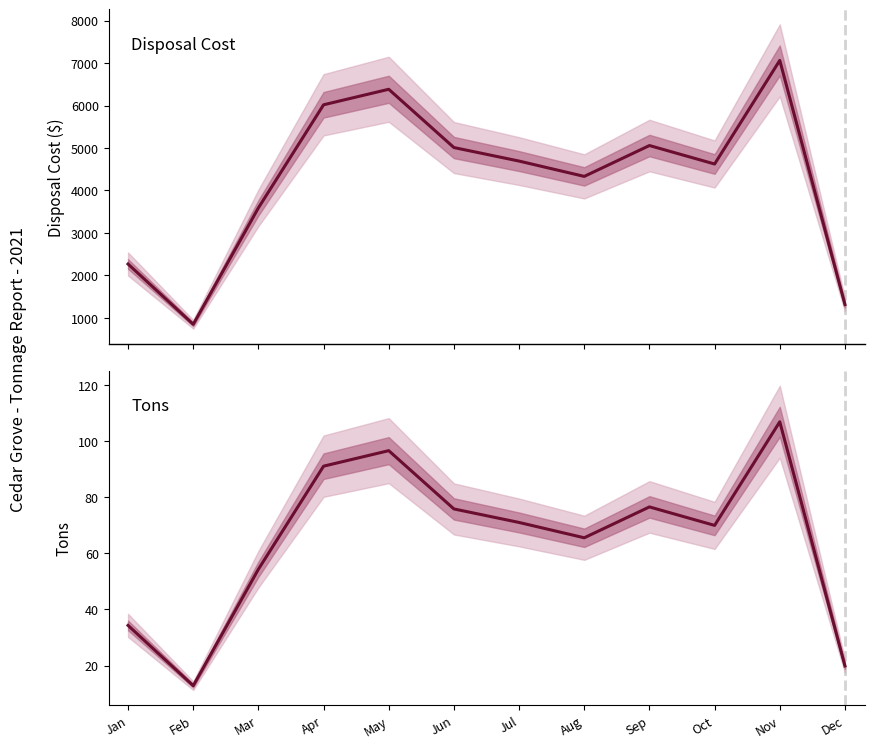

True or false: Tons and Disposal Cost cross at least once.

False